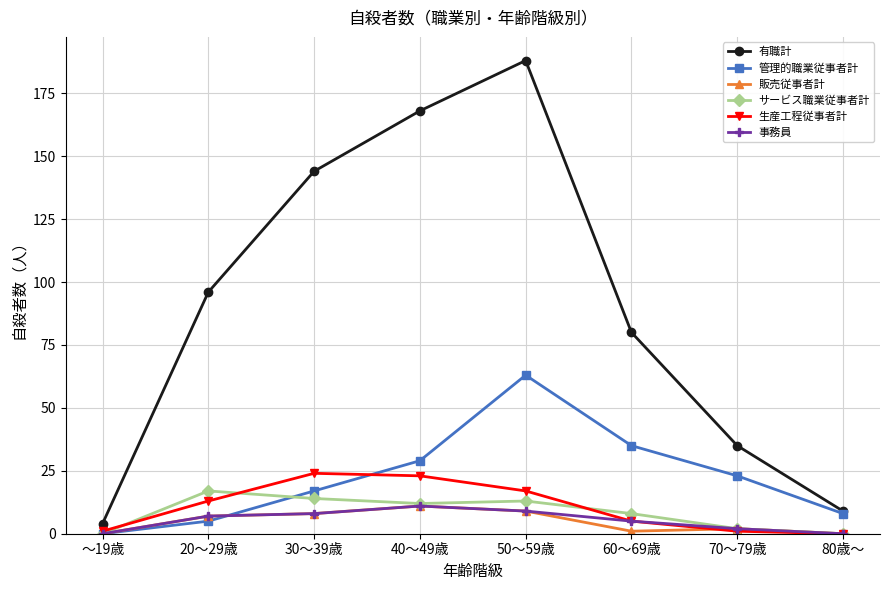

True or false: 生産工程従事者計 has a value of 1 at 70～79歳.

True